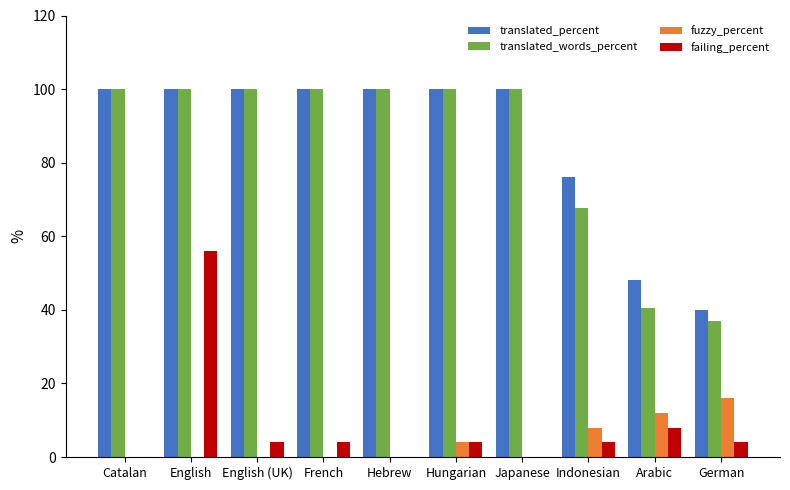

Between Japanese and German, which series saw the biggest shift?

translated_words_percent